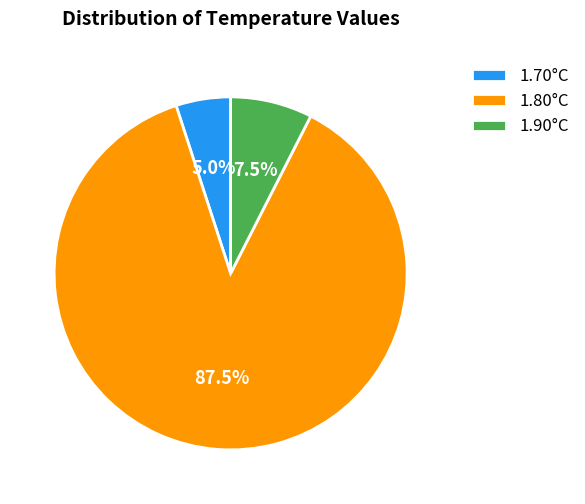

Does 1.70°C account for over 50% of the chart?

No